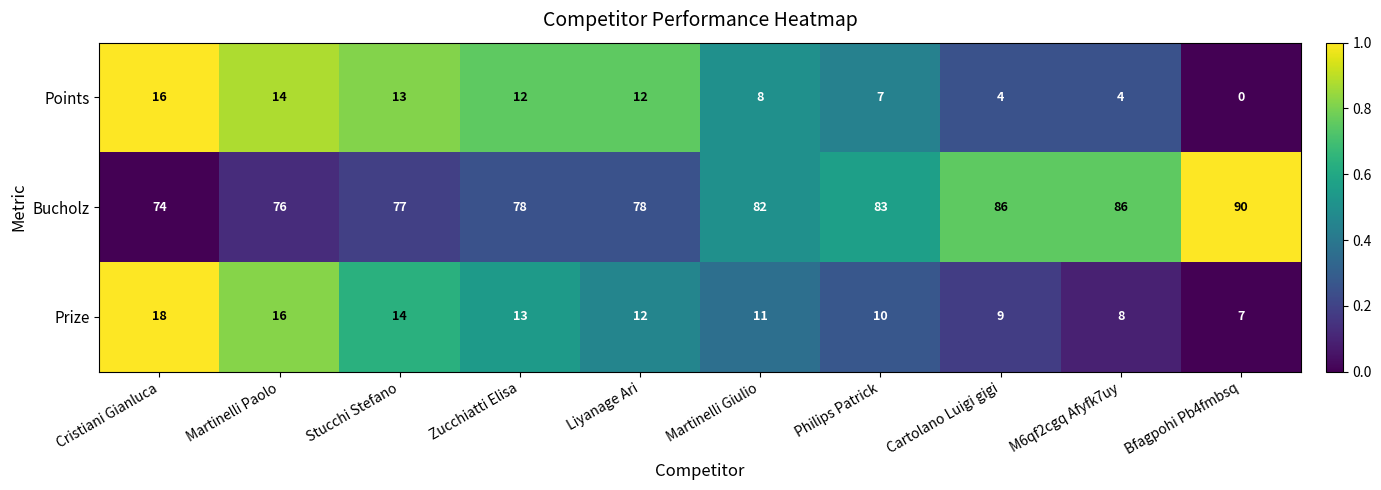

What is the difference between the highest and lowest values at Martinelli Giulio?

74